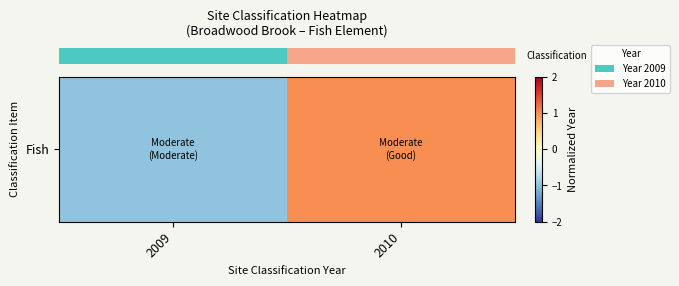

What is the difference between the values at 2009 and 2010?

2.0